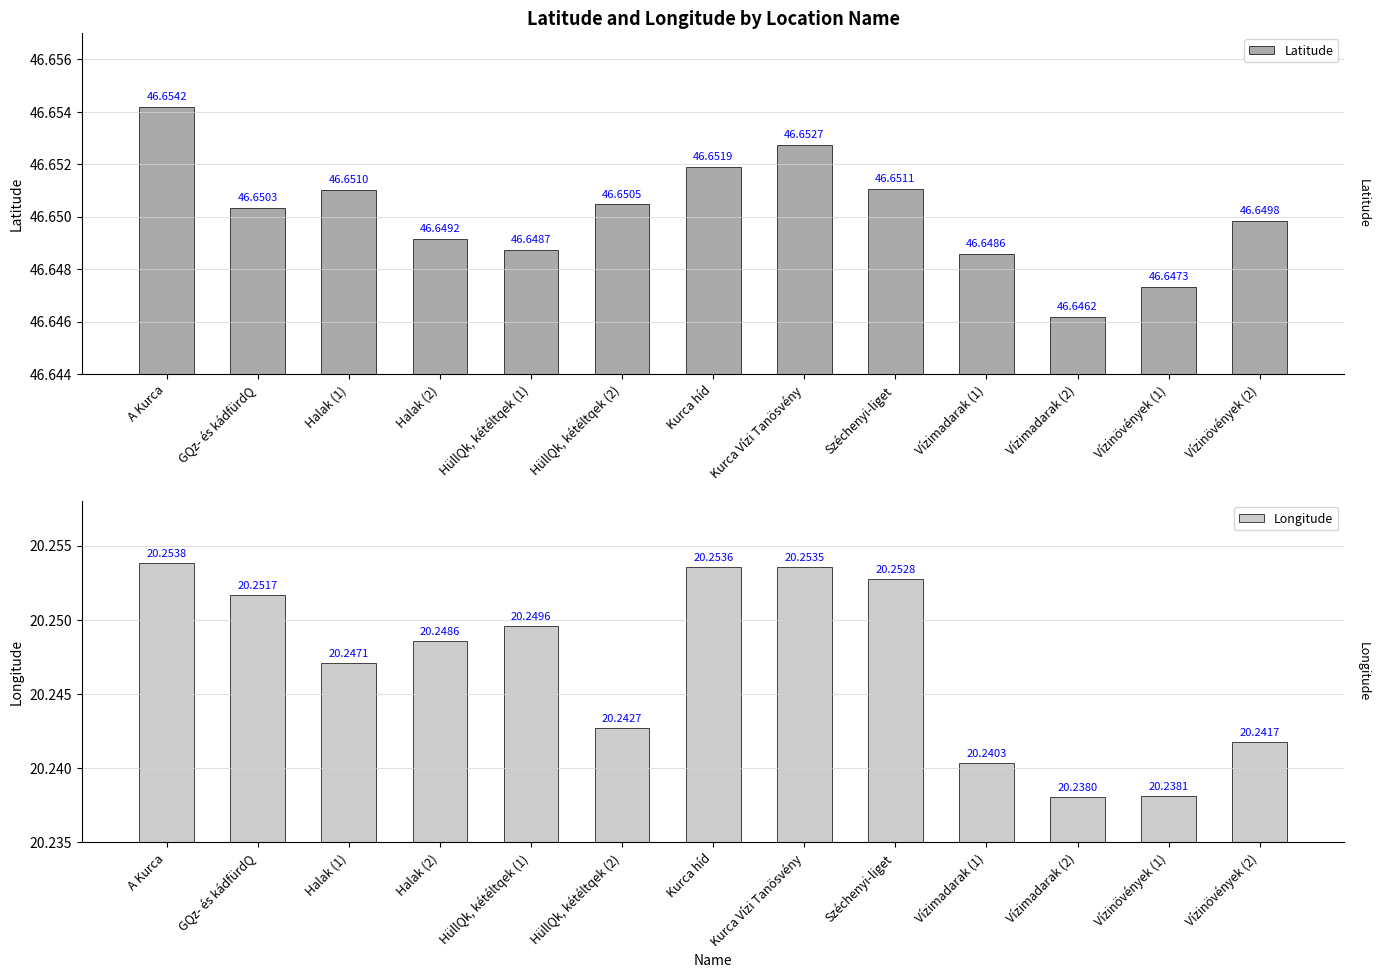

What are all the series names shown in the legend?

Latitude, Longitude